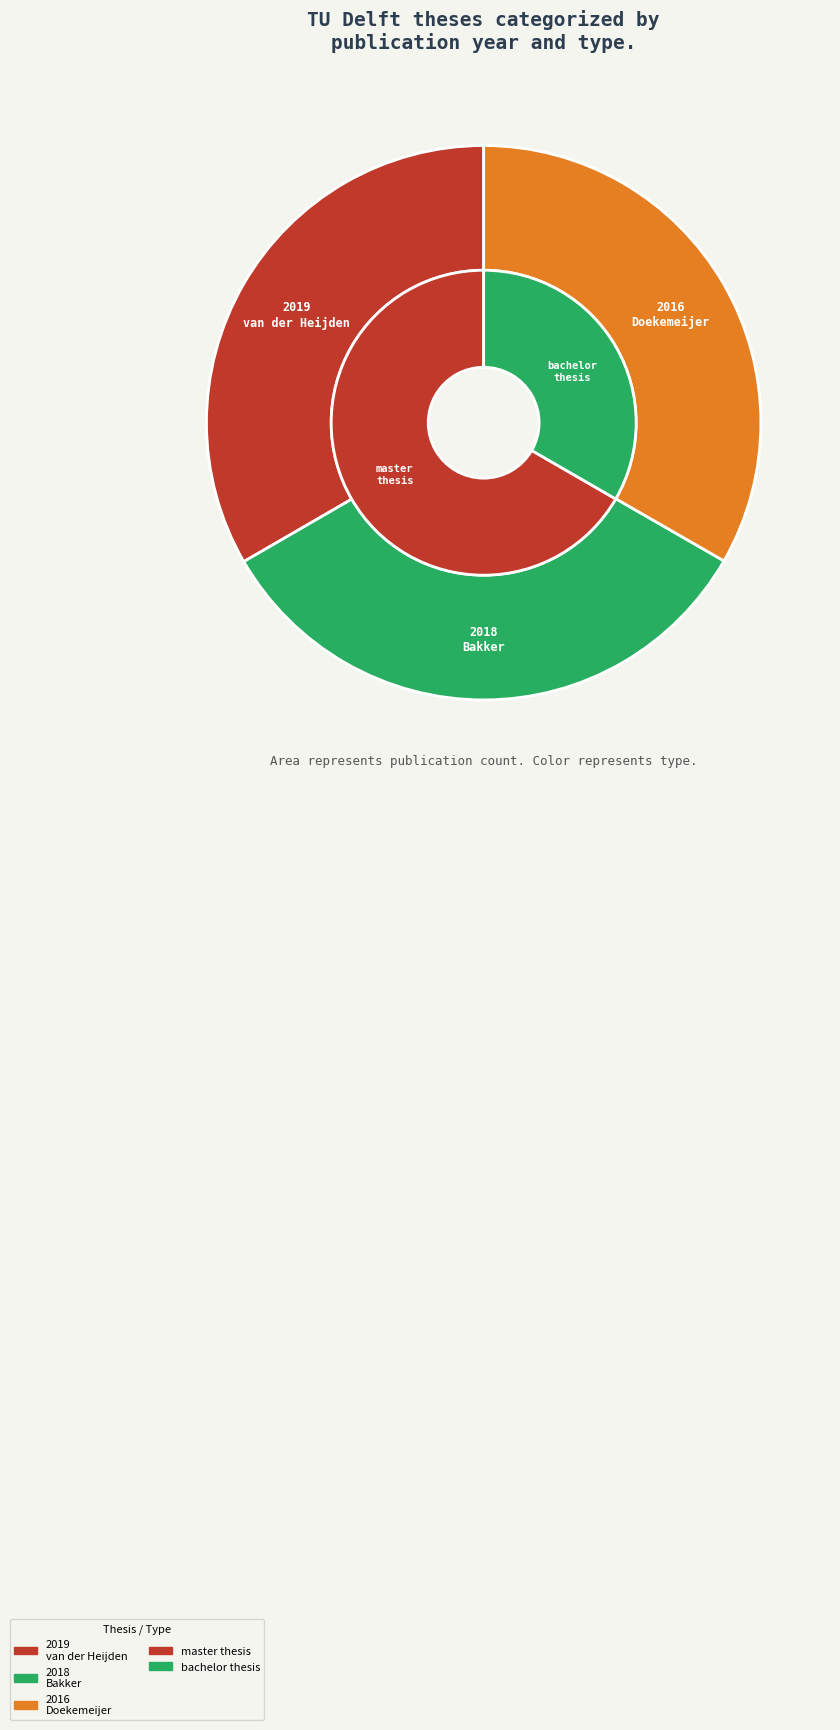

What is the smallest slice in the pie chart?

2016